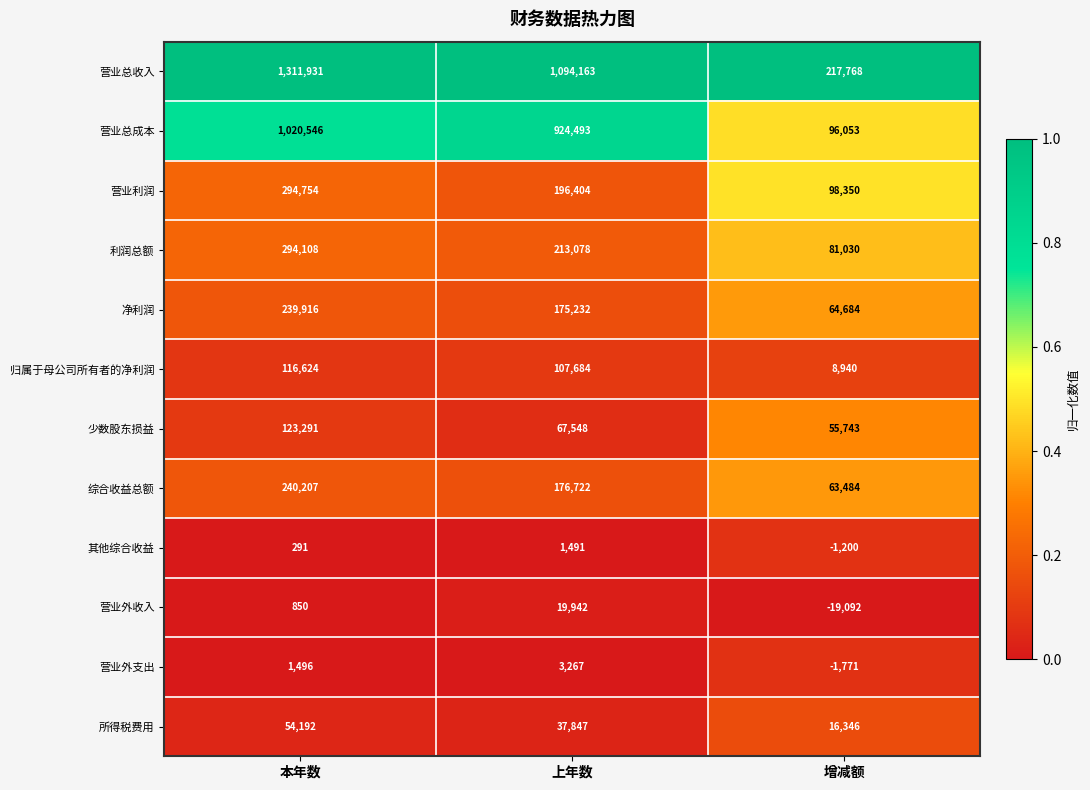

Which category has the highest value across all series?

本年数